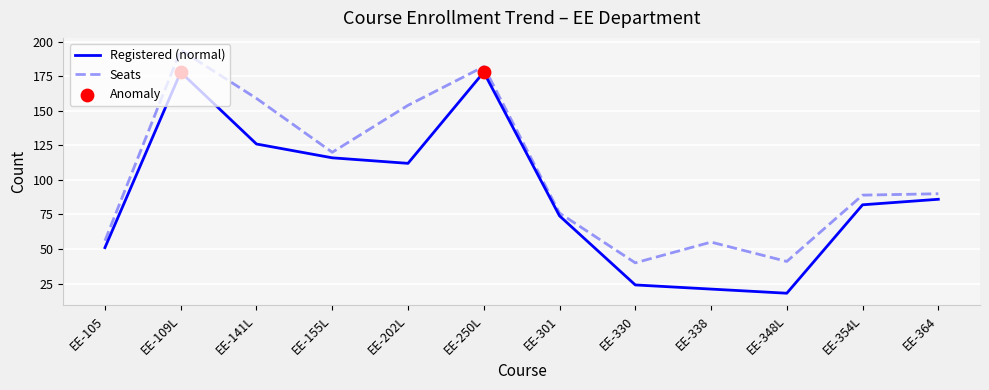

At which category is the sum across all series the highest?

EE-109L